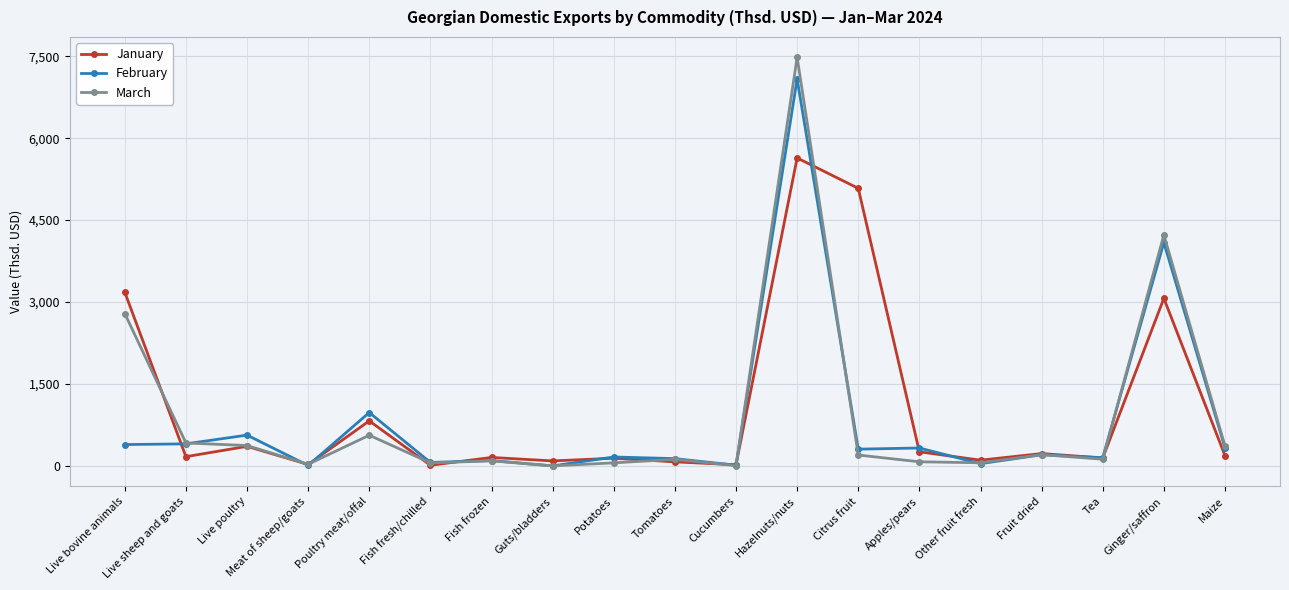

What are all the series names shown in the legend?

January, February, March